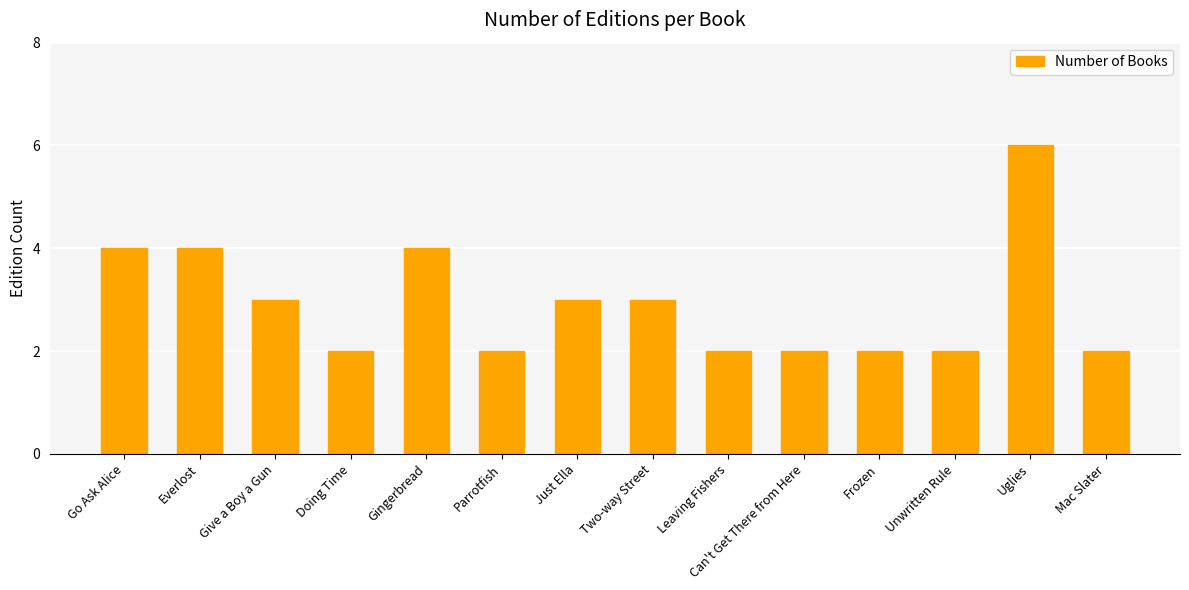

What is the label of the 2nd bar from the left?

Everlost